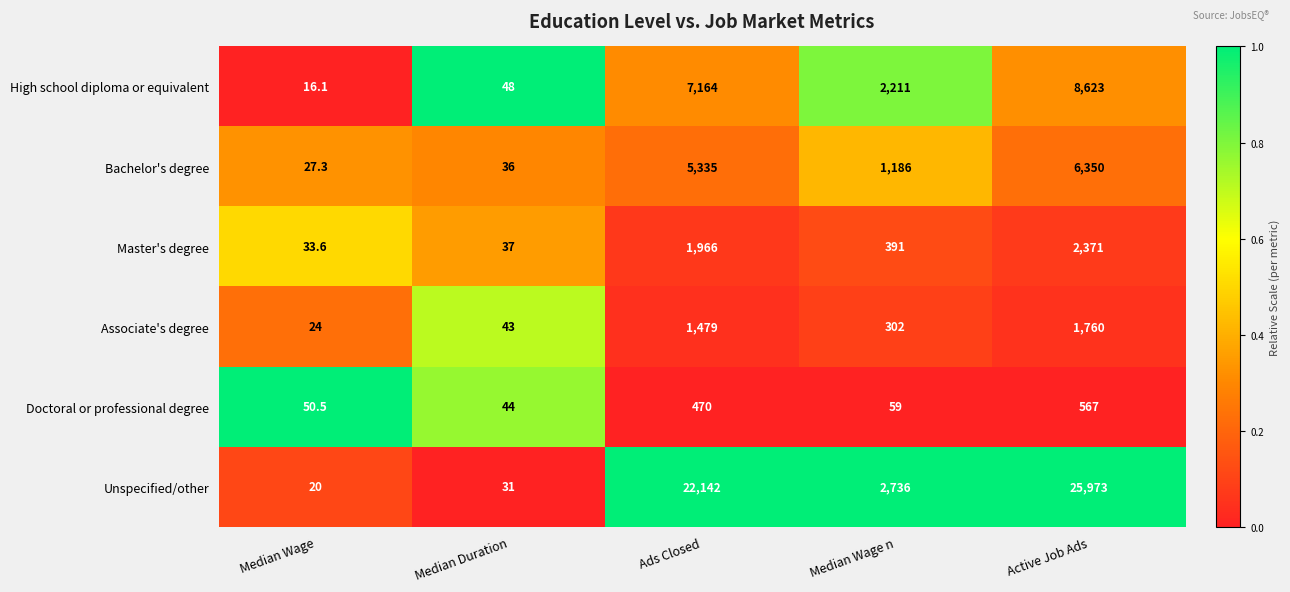

Which label corresponds to the smallest value in the chart?

Median Wage